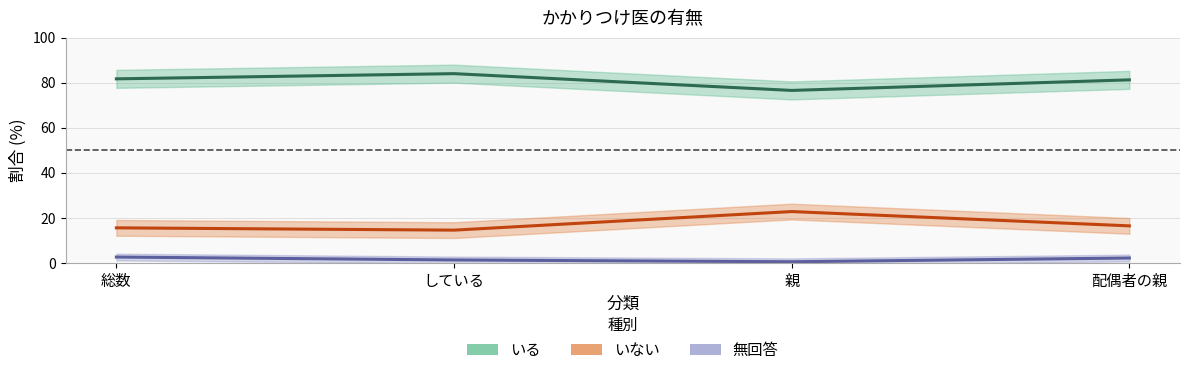

How many distinct data groups are displayed?

3